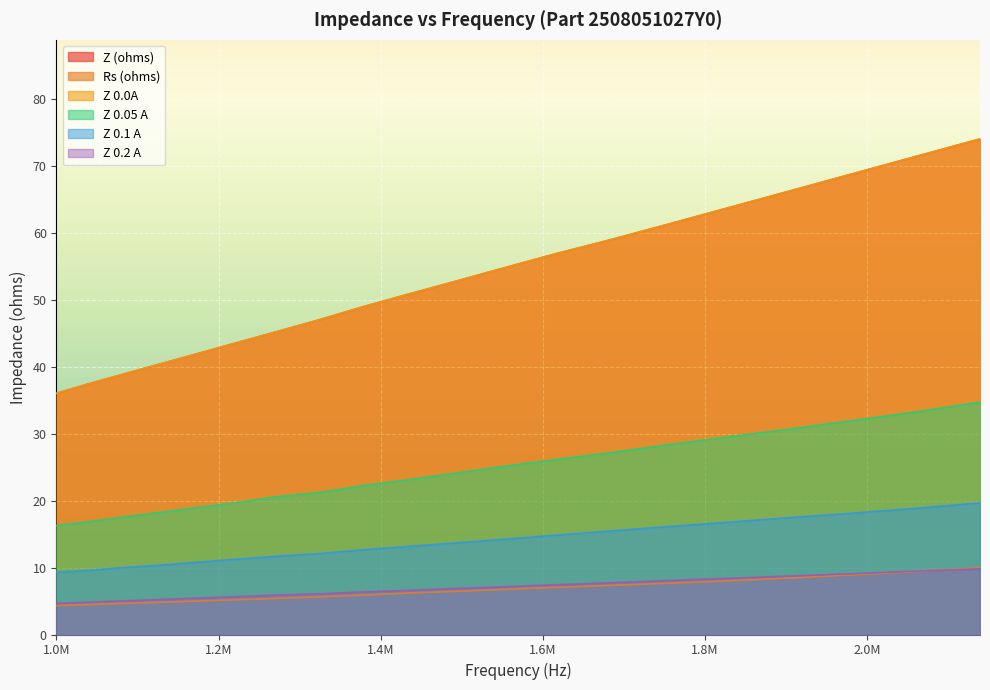

What are all the series names shown in the legend?

Z (ohms), Rs (ohms), Z 0.0A, Z 0.05 A, Z 0.1 A, Z 0.2 A